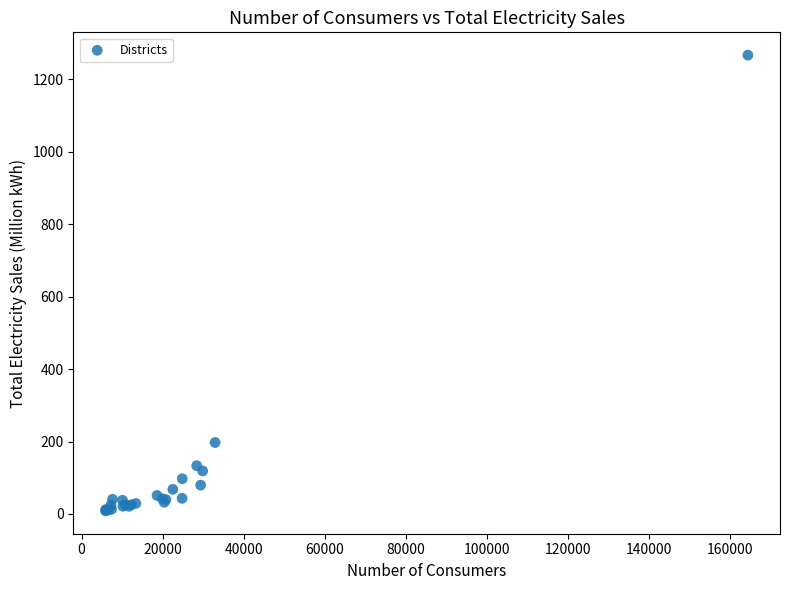

What Y value in the scatter plot is closest to 637?

197.2